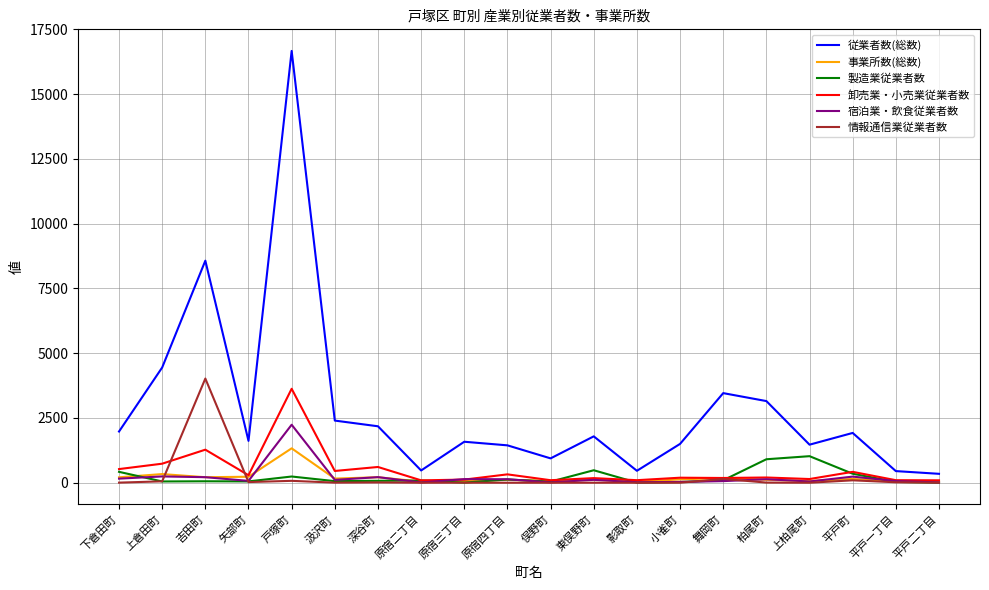

How many lines are shown in the chart?

6